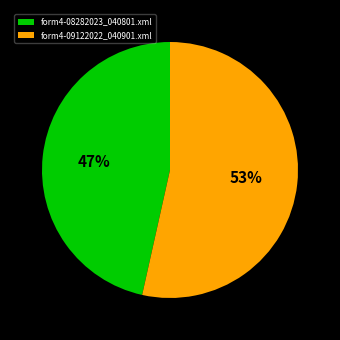

What is the largest slice in the pie chart?

form4-09122022_040901.xml